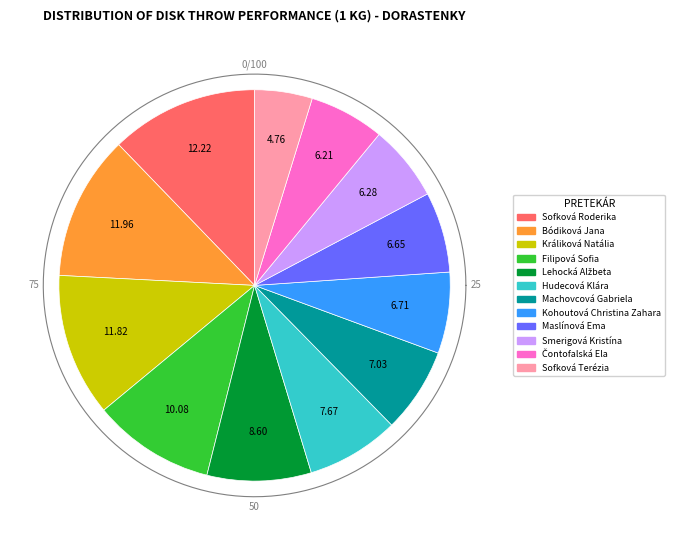

To the nearest percent, what is the difference between the largest and smallest slice percentages?

7%